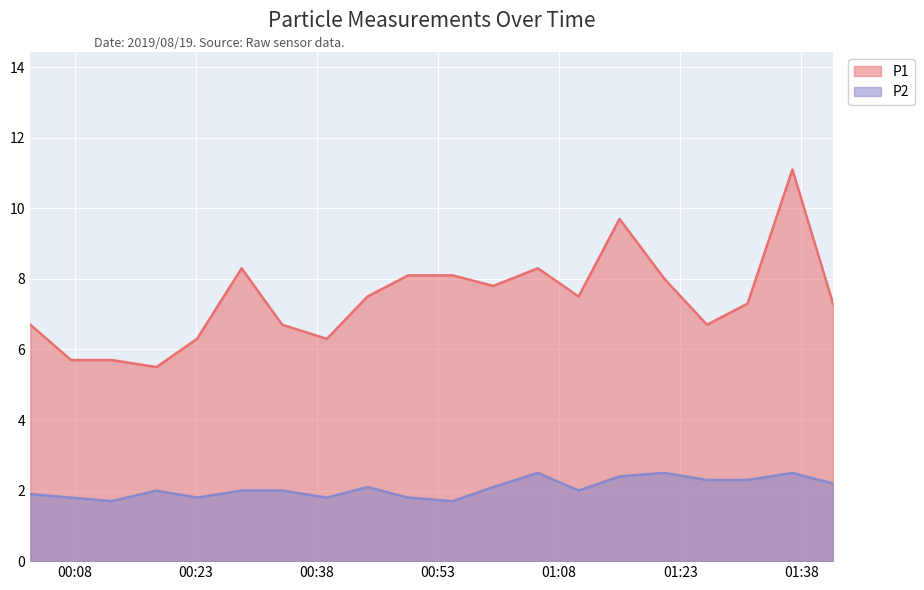

True or false: P1 and P2 intersect in this chart.

False